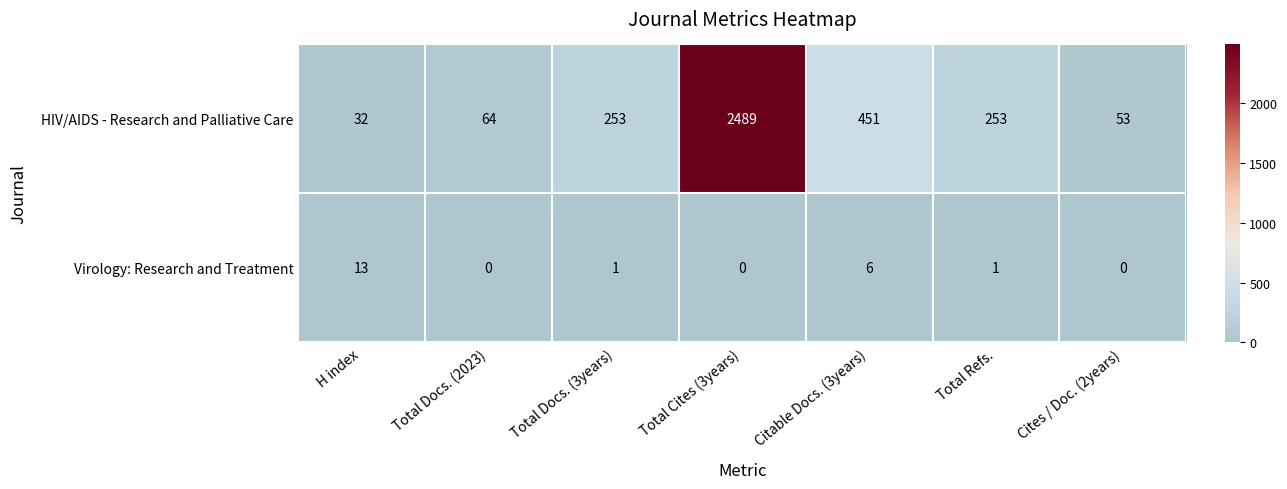

Rank the series by their average value, from lowest to highest.

Virology: Research and Treatment, HIV/AIDS - Research and Palliative Care